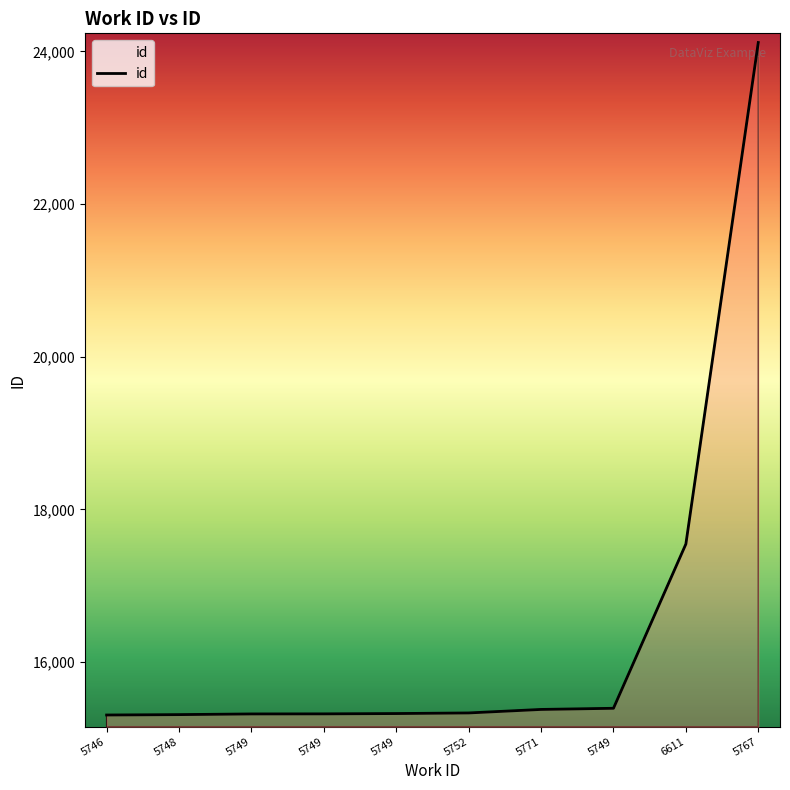

Reading right to left, list all the values displayed in this chart.

24116	17545	15393	15378	15332	15324	15320	15319	15310	15305